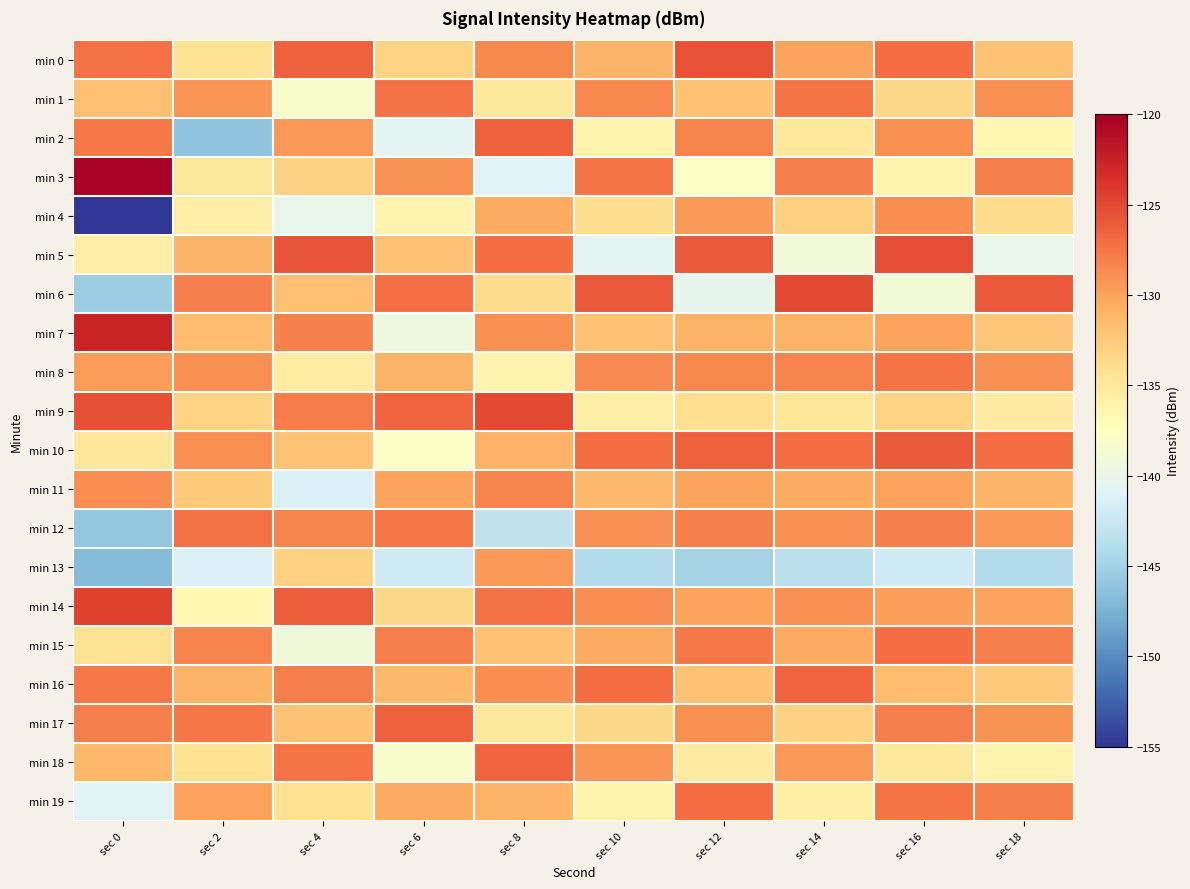

At which category does the chart reach its minimum across all series?

sec 0